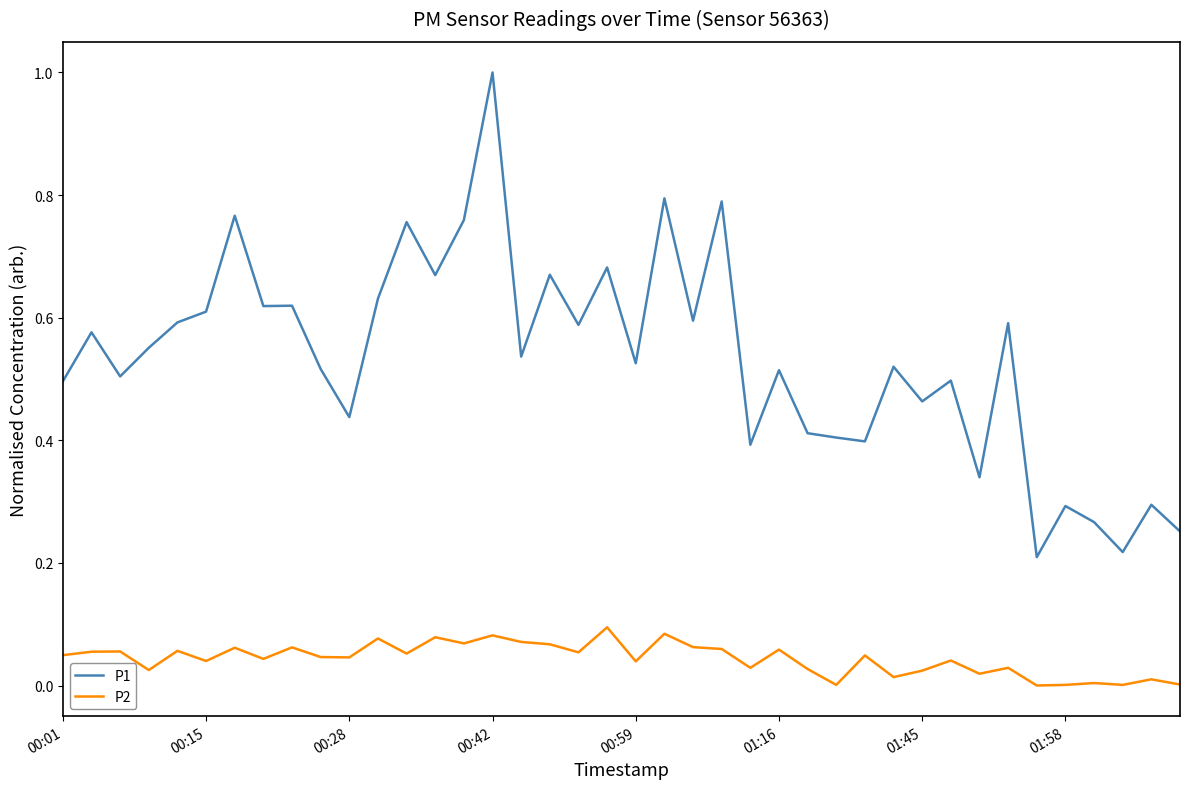

Which series has the widest spread of values?

P1